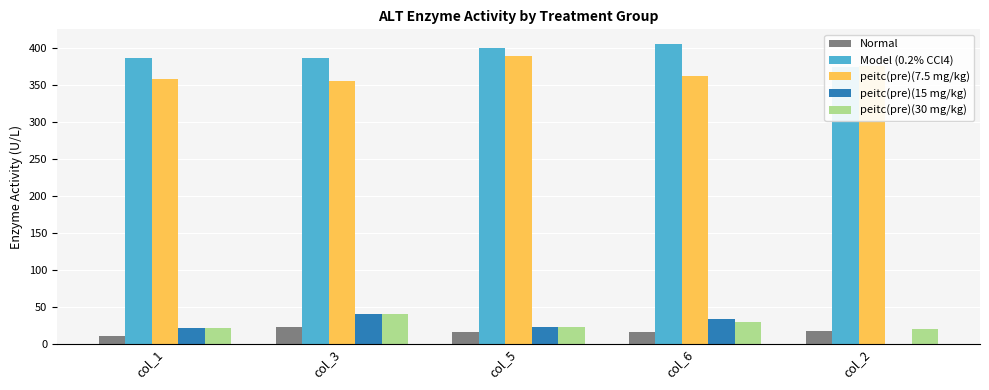

What are all the series names shown in the legend?

Normal, Model (0.2% CCl4), peitc(pre)(7.5 mg/kg), peitc(pre)(15 mg/kg), peitc(pre)(30 mg/kg)